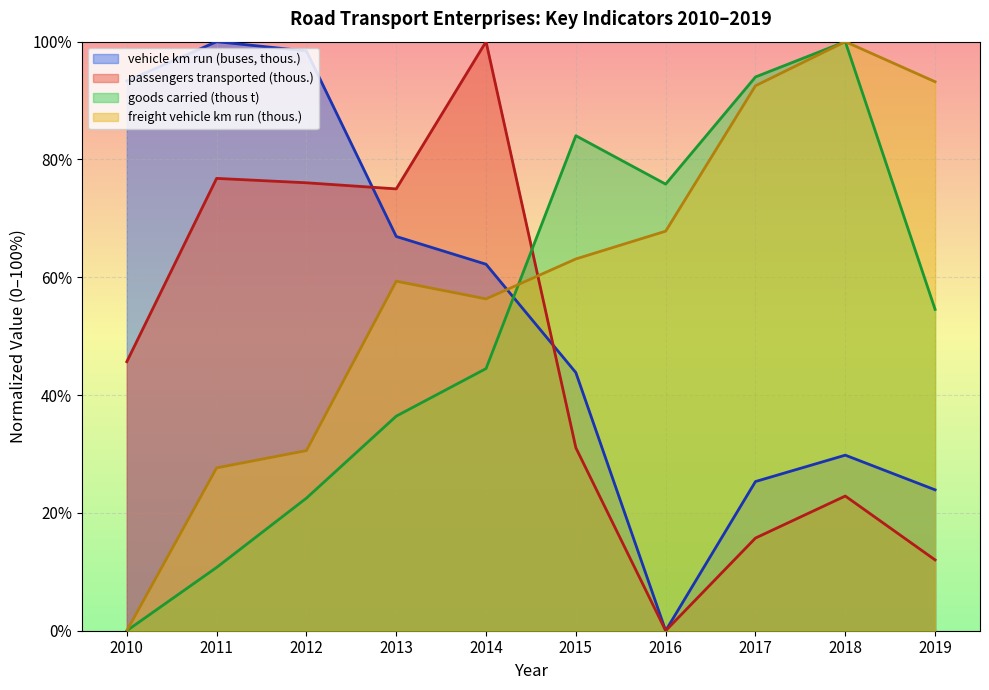

Which series has the largest total across all categories?

freight vehicle km run (thous.)